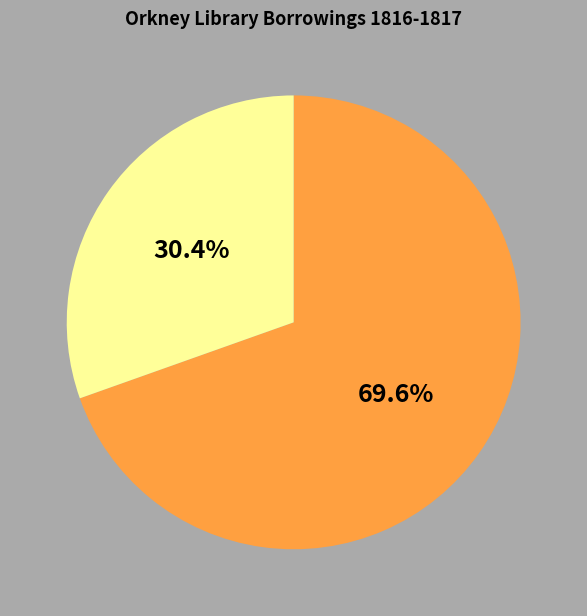

Is there any slice that represents more than half of the pie?

Yes